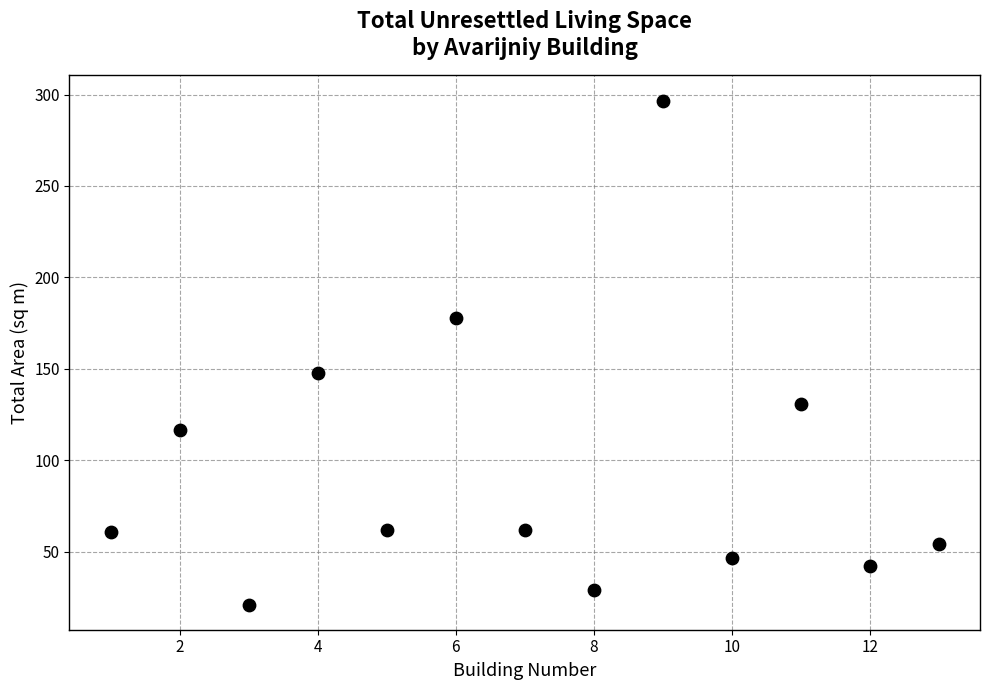

What Y value in the scatter plot is closest to 158?

147.5